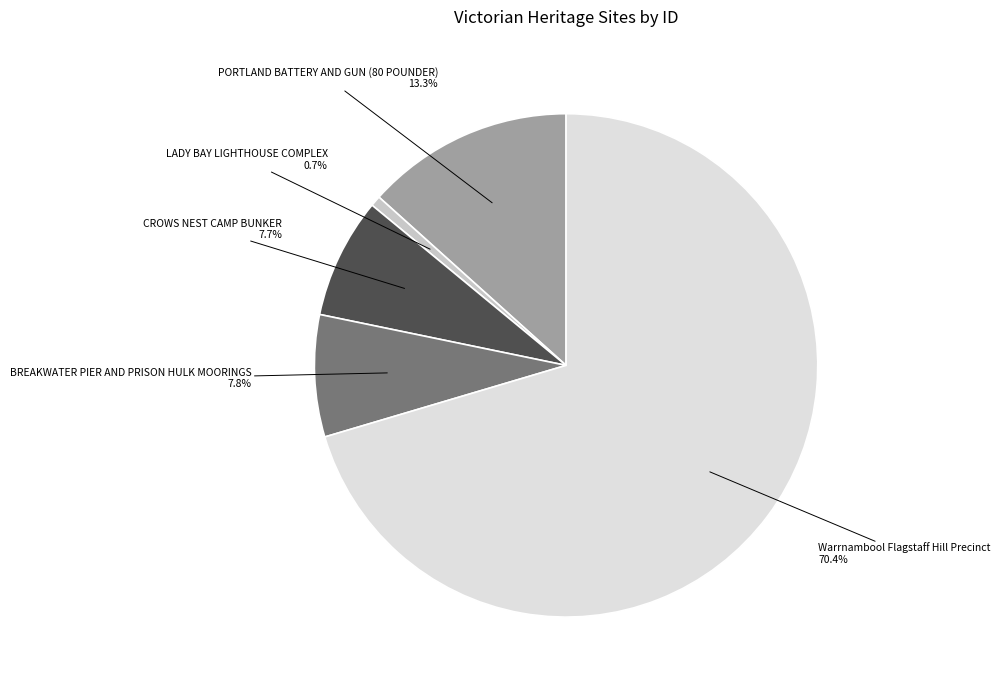

What percentage is the BREAKWATER PIER AND PRISON HULK MOORINGS slice, to the nearest percent?

8%